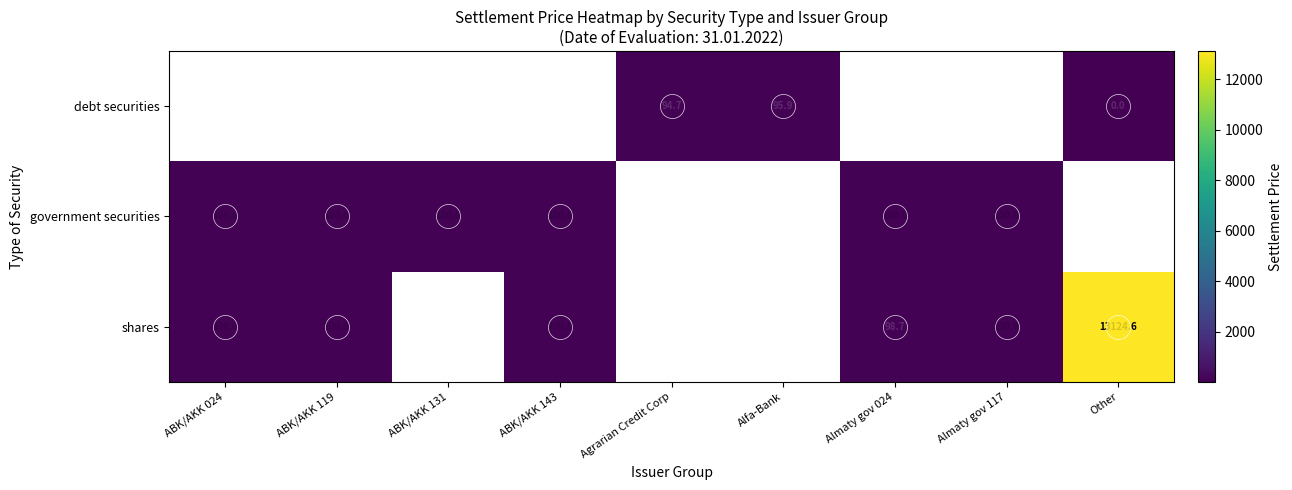

The shares series shows 137.9 at Almaty gov 024. True or false?

False